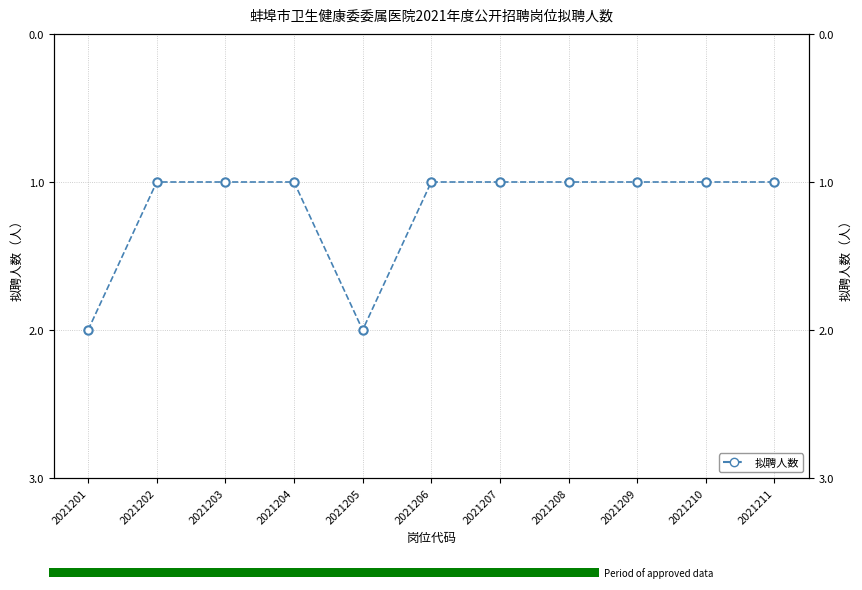

List the labels in order of value, largest first.

2021201, 2021205, 2021202, 2021203, 2021204, 2021206, 2021207, 2021208, 2021209, 2021210, 2021211